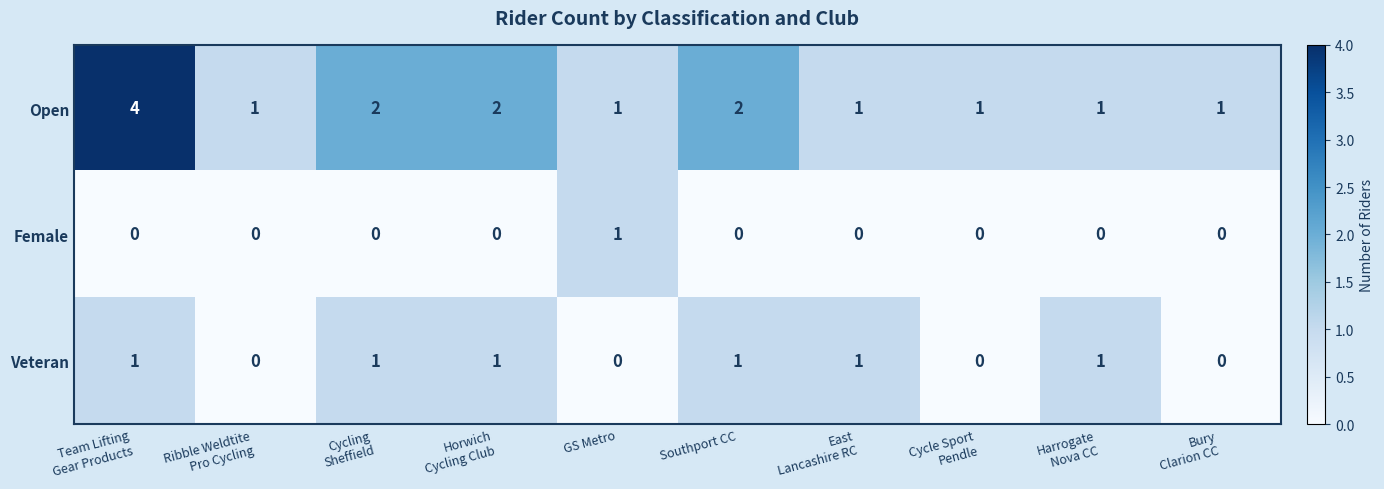

Reading right to left, list all the values displayed in this chart.

Open: 1	1	1	1	2	1	2	2	1	4
Female: 0	0	0	0	0	1	0	0	0	0
Veteran: 0	1	0	1	1	0	1	1	0	1